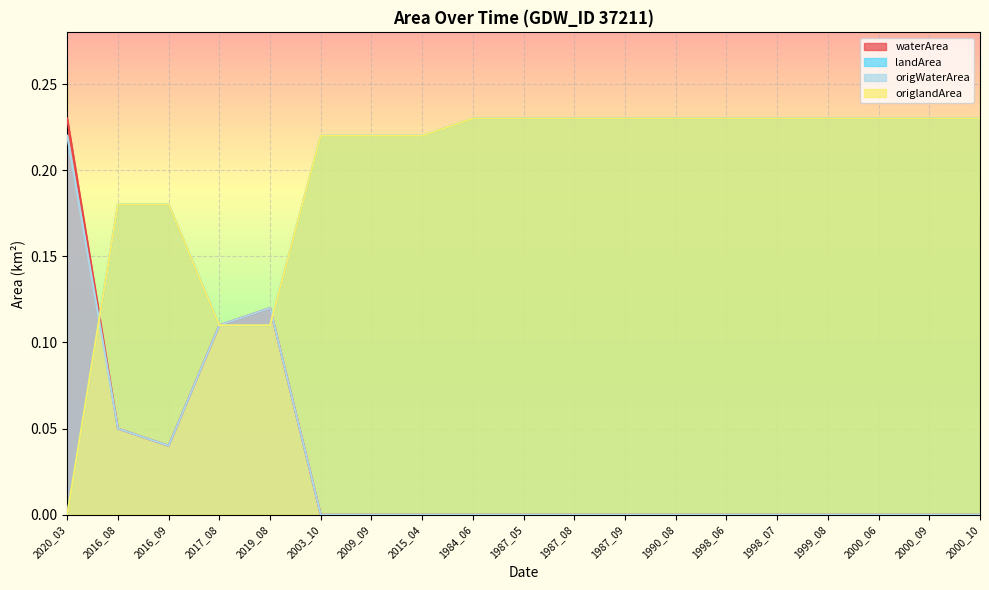

At which category does origWaterArea reach its first local valley?

2016_09